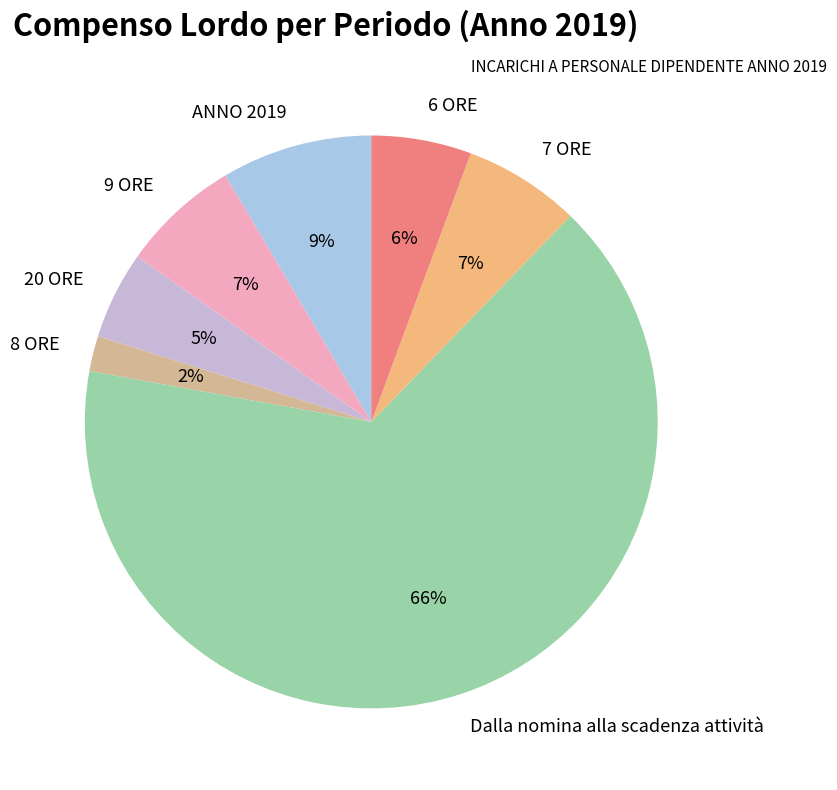

True or false: Dalla nomina alla scadenza attività accounts for 66% of the total.

True